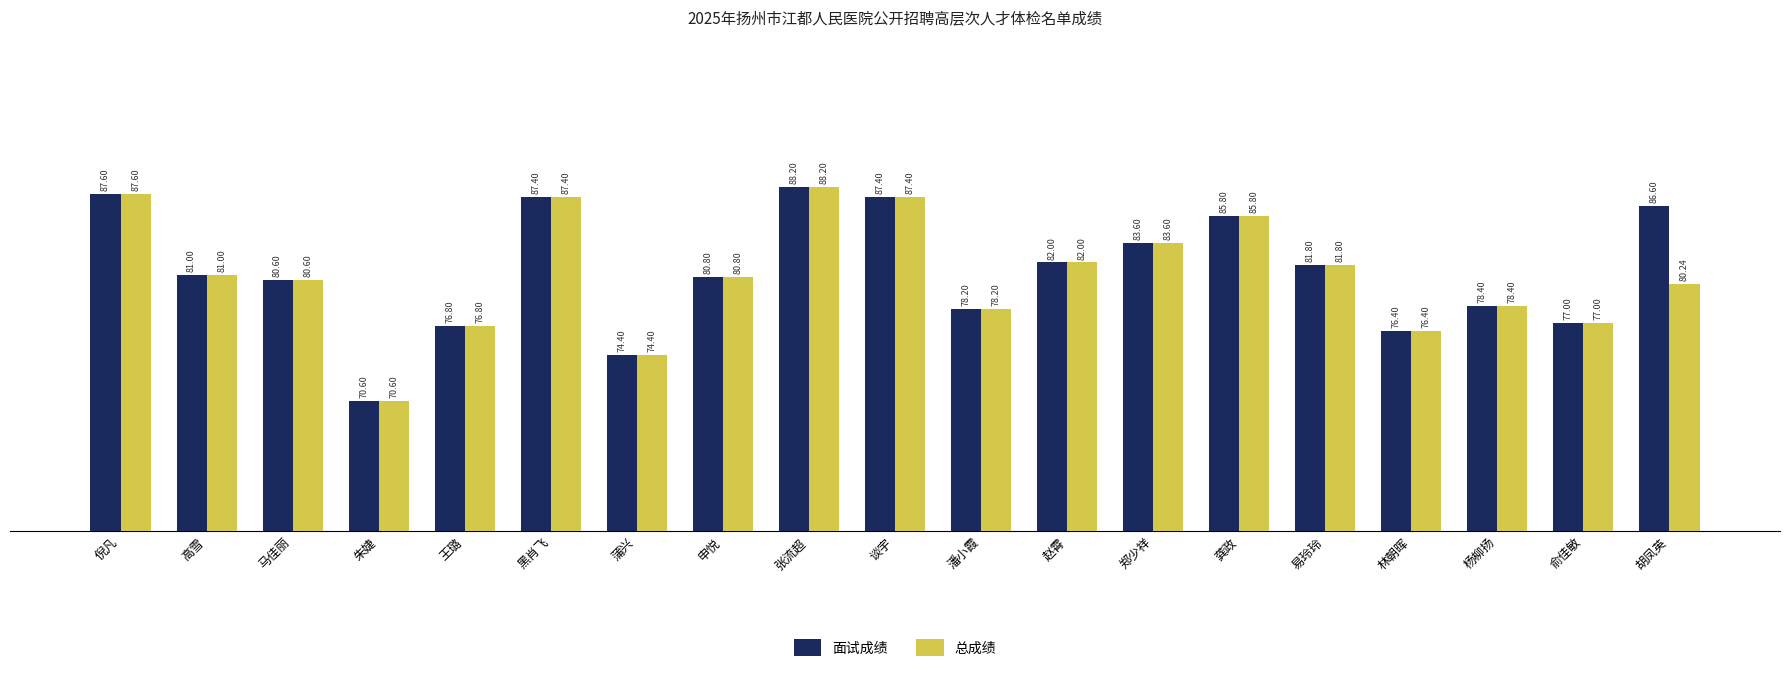

What are all the series names shown in the legend?

面试成绩, 总成绩